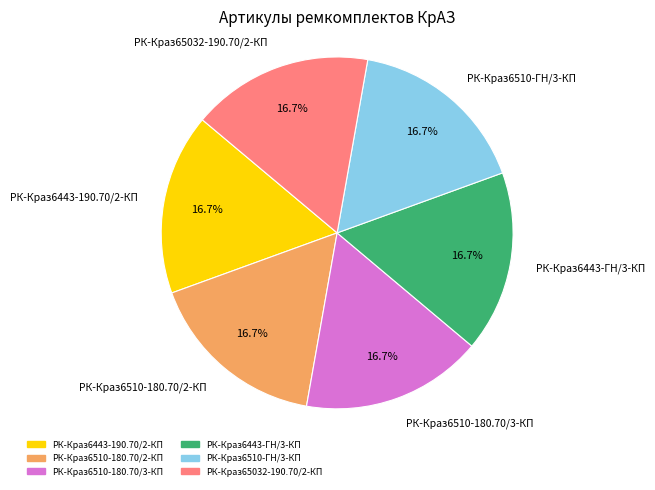

How much of the chart is everything except РК-Краз6443-ГН/3-КП?

83.3%